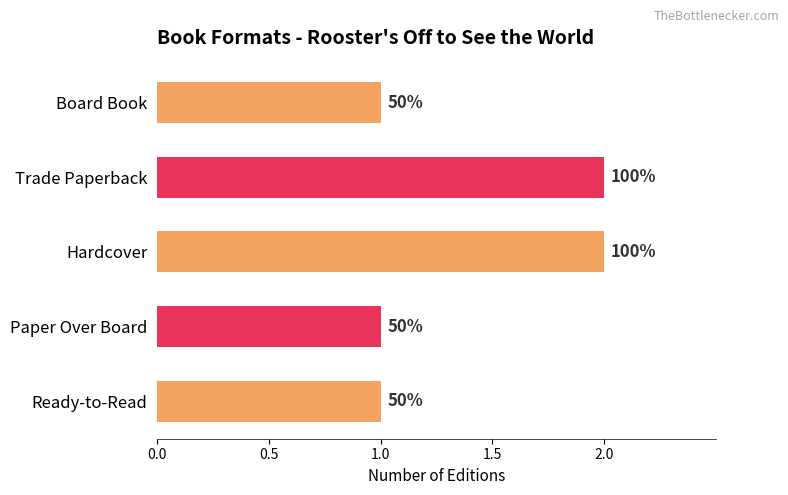

How many bars are there in total?

5